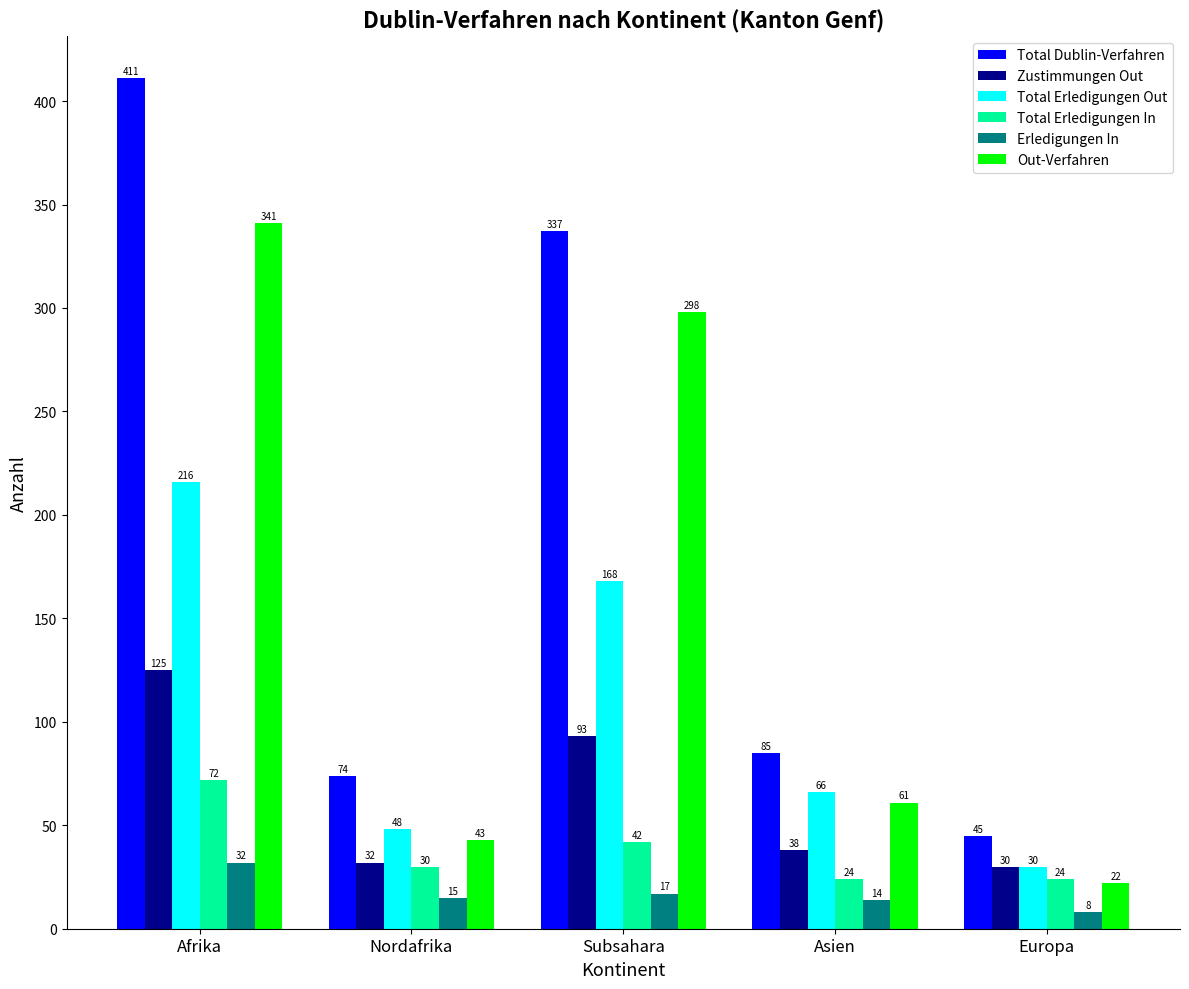

Reading left to right, transcribe all the data shown in this chart.

Total Dublin-Verfahren: 411	74	337	85	45
Zustimmungen Out: 125	32	93	38	30
Total Erledigungen Out: 216	48	168	66	30
Total Erledigungen In: 72	30	42	24	24
Erledigungen In: 32	15	17	14	8
Out-Verfahren: 341	43	298	61	22